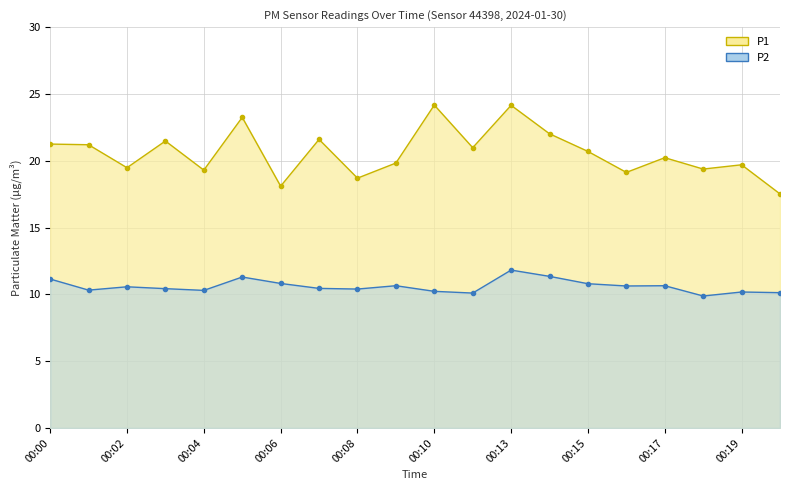

At how many categories does at least one series exceed 18?

19